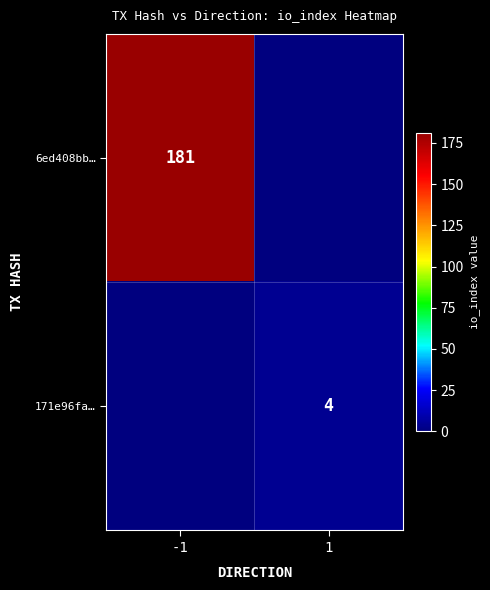

The 171e96fa… series shows 4 at 1. True or false?

True